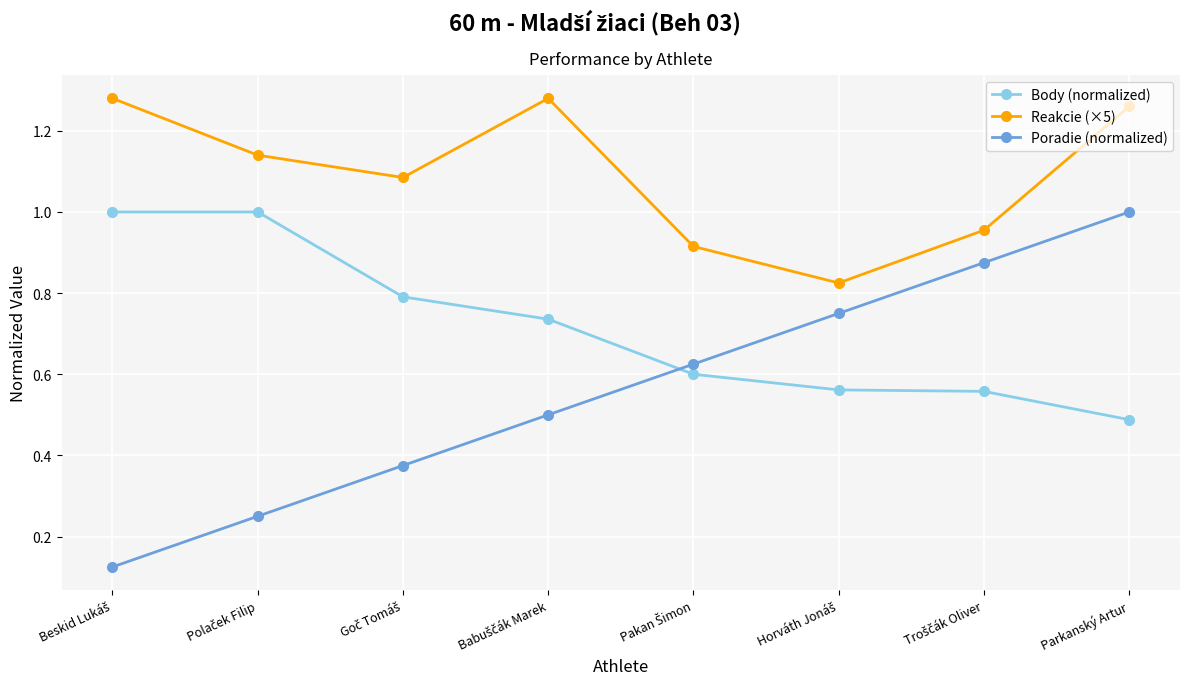

What is the label of the 8th point from the left?

Parkanský Artur